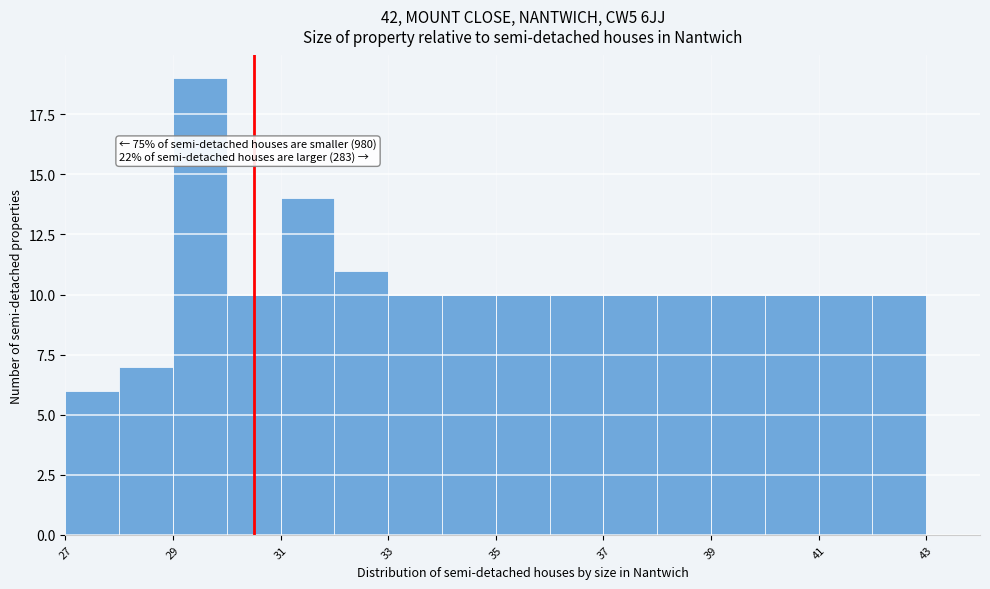

Which range on the x-axis has the tallest bar?

29 to 30